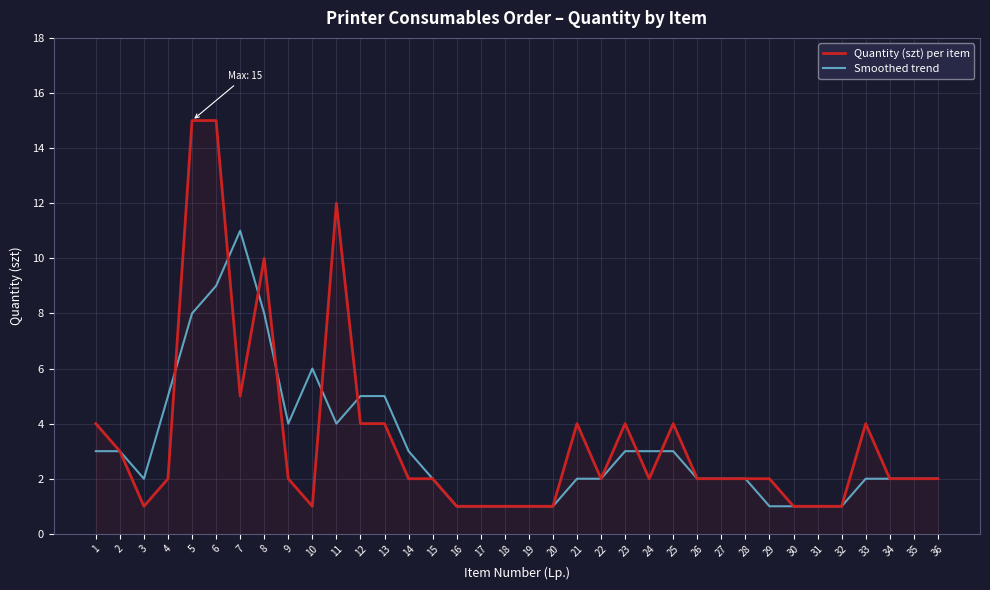

At which label does Quantity (szt) per item first exceed 2?

1